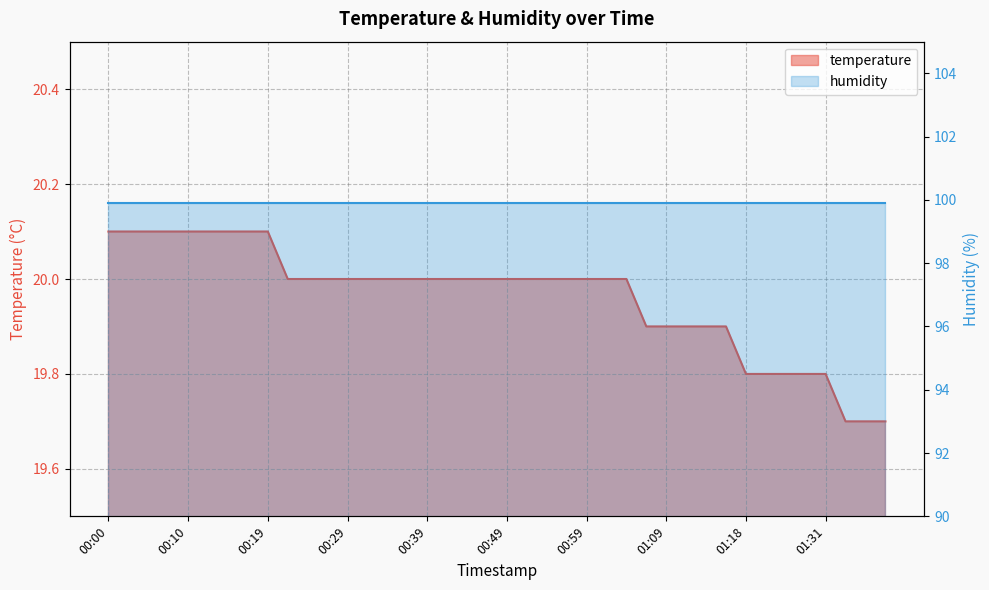

The chart shows a value of 20.1 at 00:17. True or false?

True